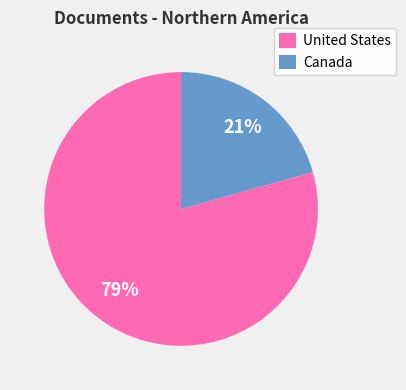

To the nearest percent, what is the average slice percentage?

50%